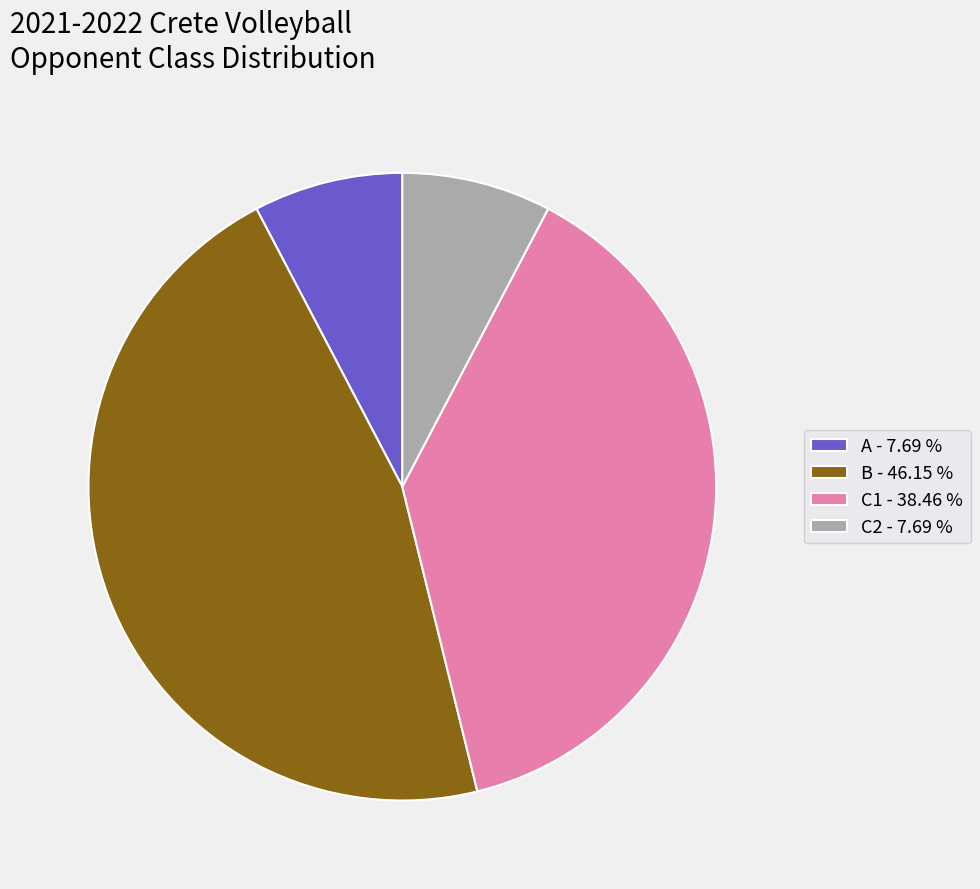

Count the number of slices in the pie.

4